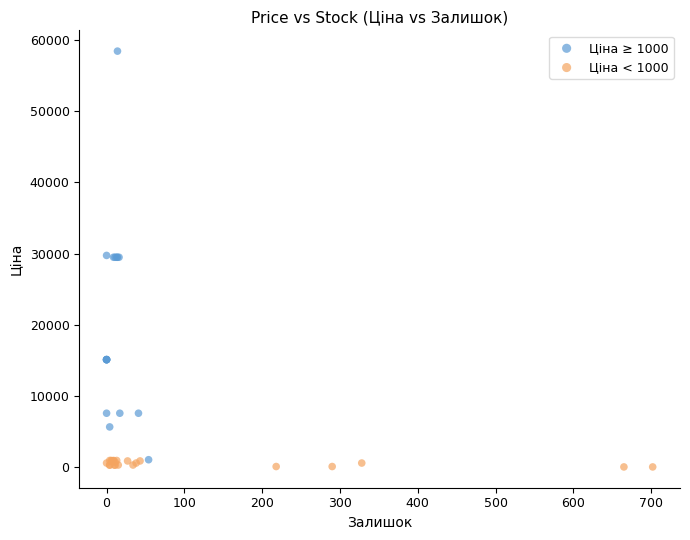

Which series contains the highest Y value?

Ціна ≥ 1000